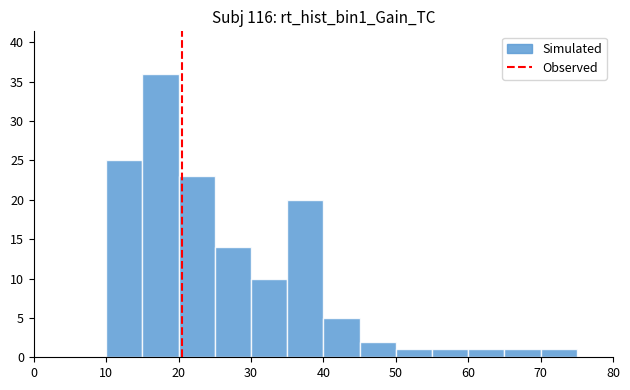

Which range on the x-axis has the tallest bar?

15 to 20